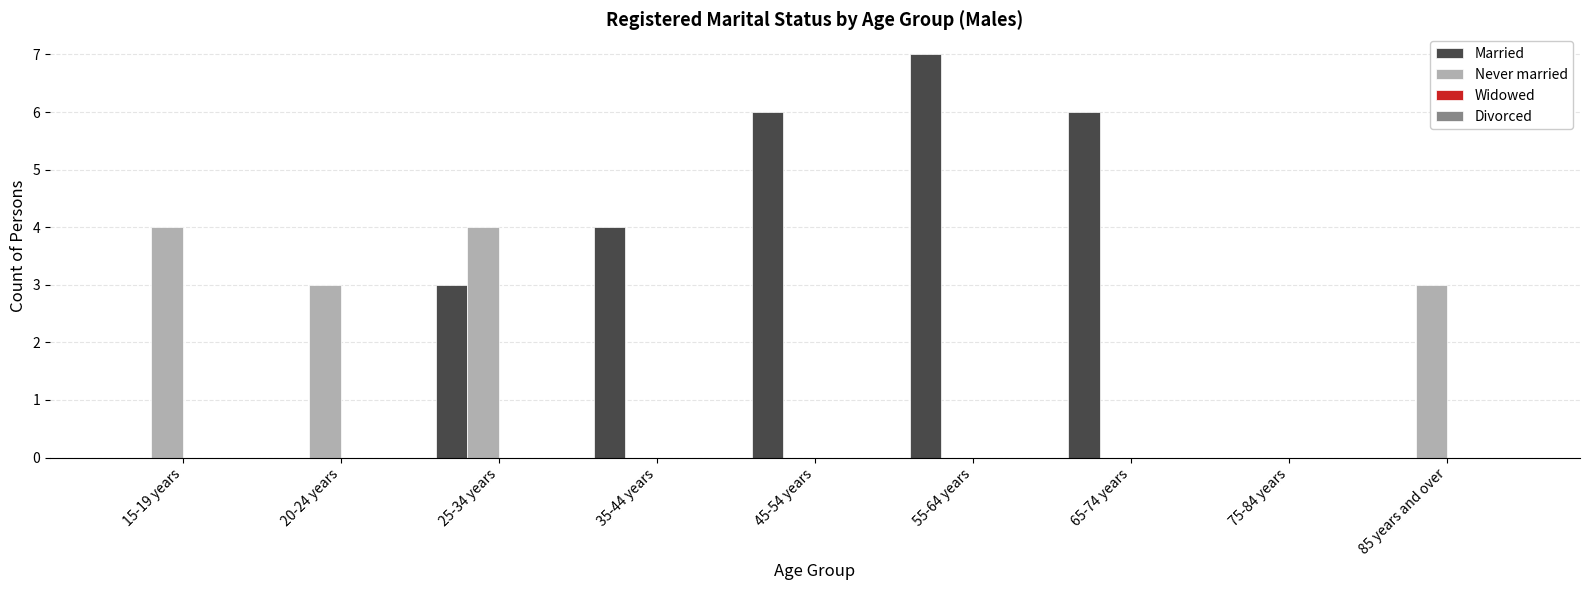

What is the maximum value for Never married?

4